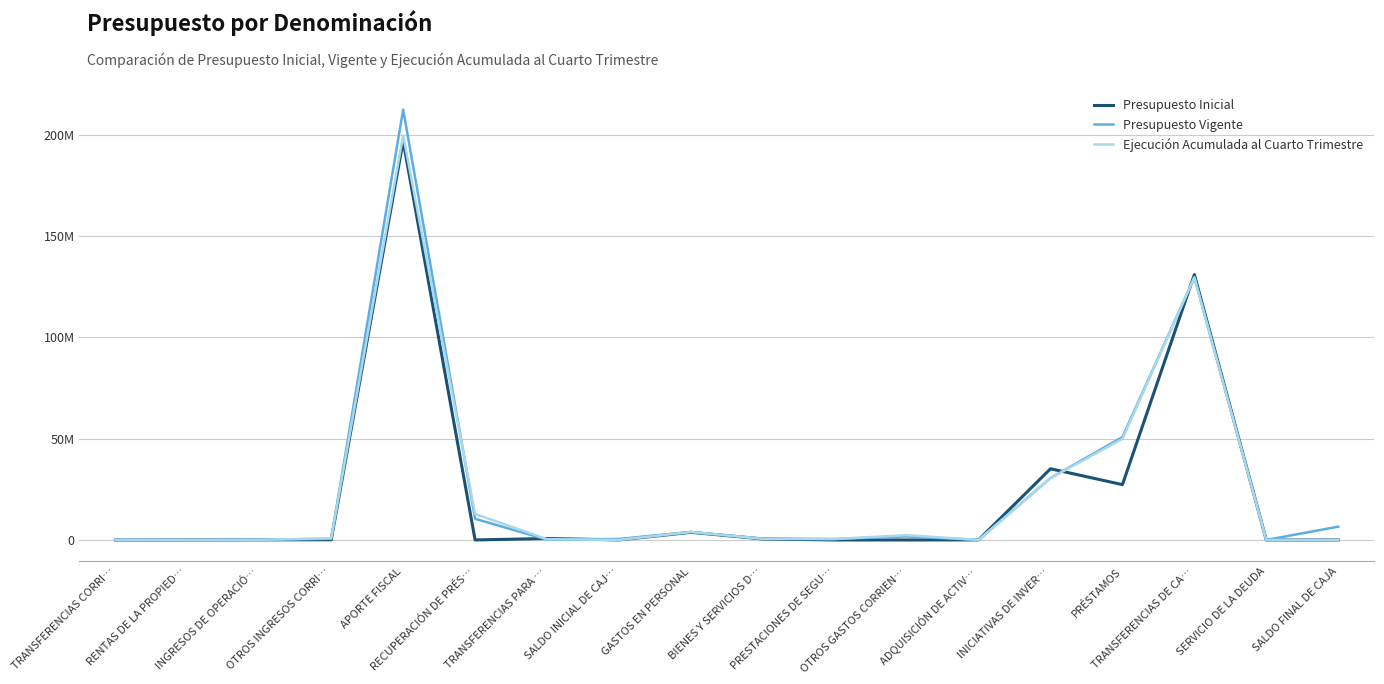

Which category has the highest value in the Ejecución Acumulada al Cuarto Trimestre series?

APORTE FISCAL